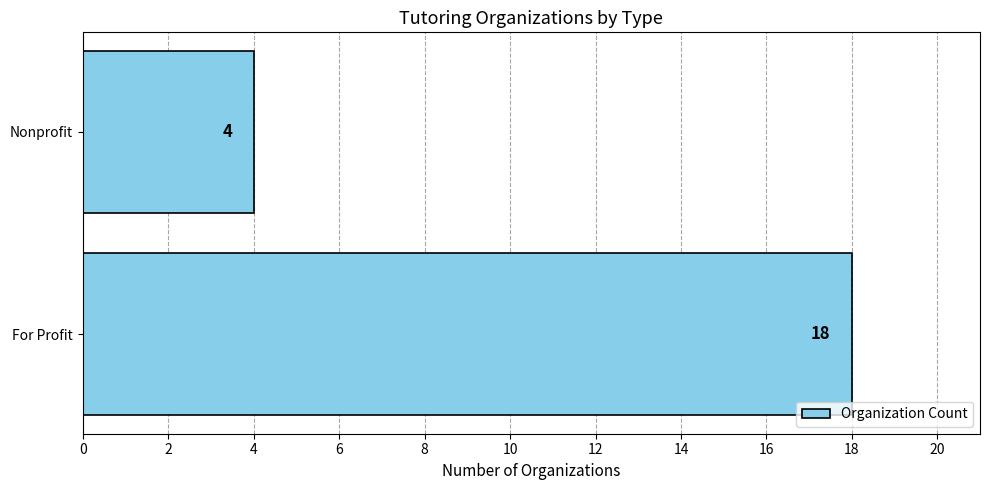

Reading top to bottom, list all the values displayed in this chart.

4	18